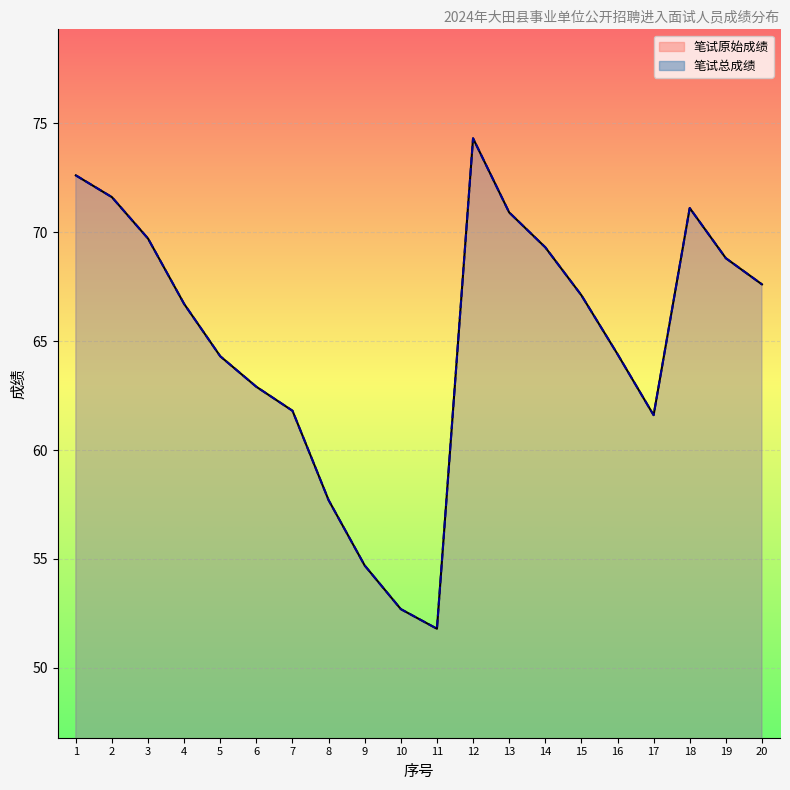

Is it true that 笔试原始成绩_line equals 61.8 at 7?

True